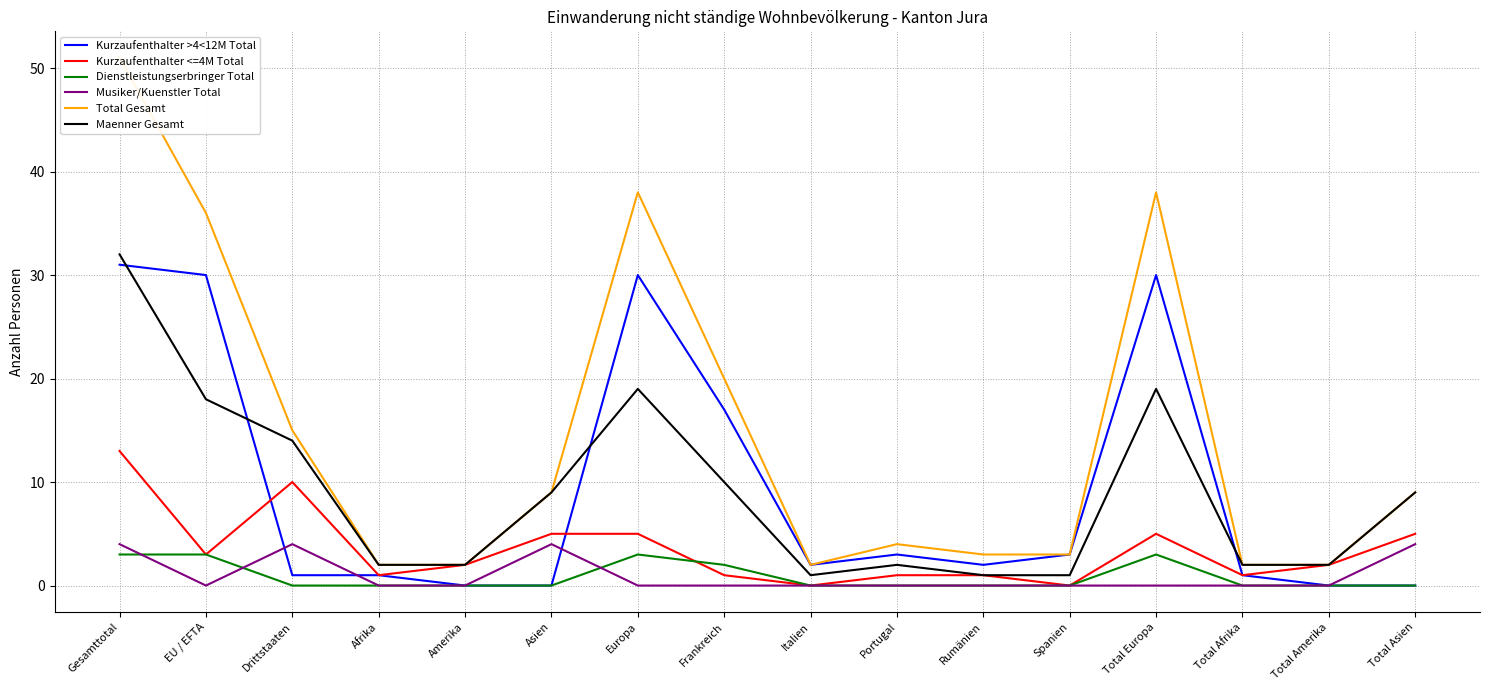

List the series in order of their peak value, highest first.

Total Gesamt, Maenner Gesamt, Kurzaufenthalter >4<12M Total, Kurzaufenthalter <=4M Total, Musiker/Kuenstler Total, Dienstleistungserbringer Total